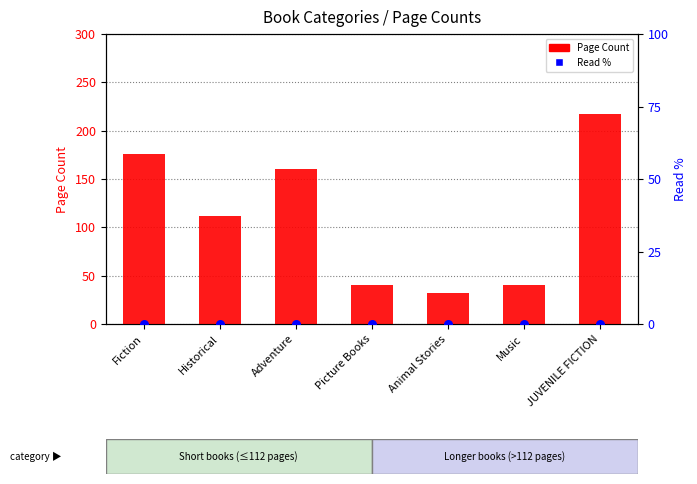

At how many categories does at least one series exceed 67?

4